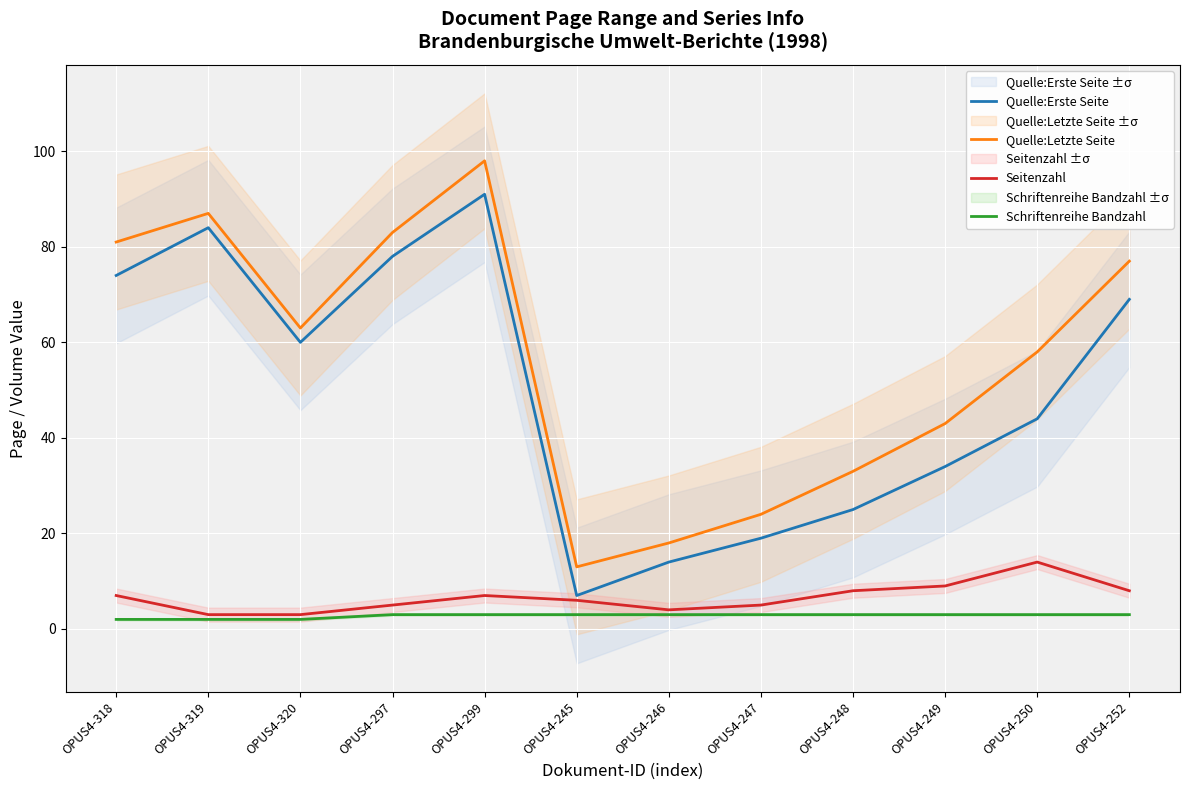

At which label does Quelle:Letzte Seite reach its peak?

OPUS4-299